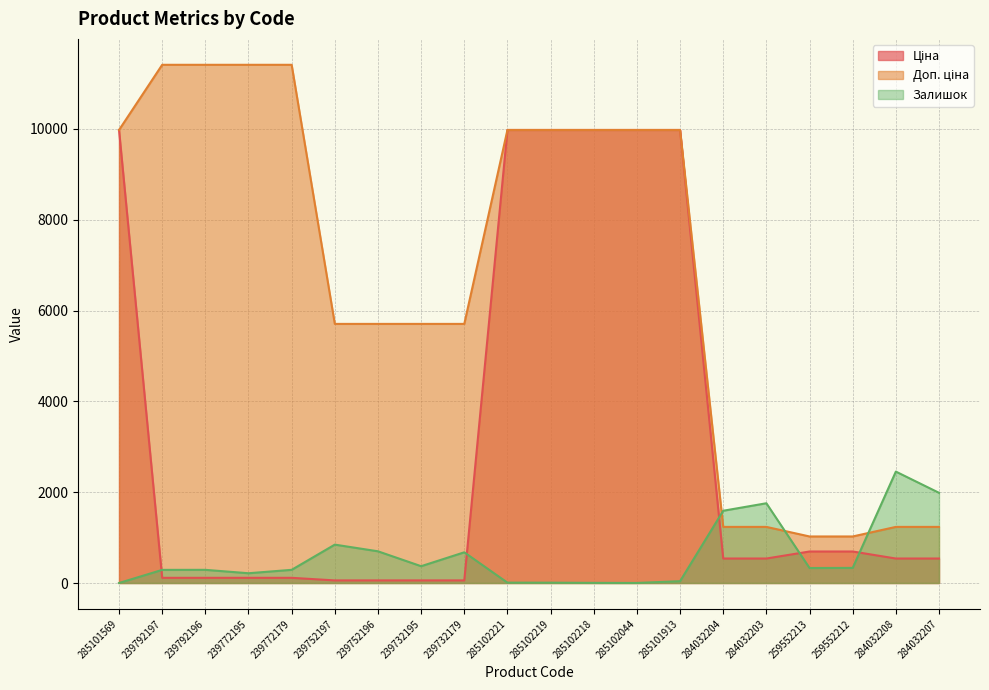

Does the chart have visible grid lines?

Yes